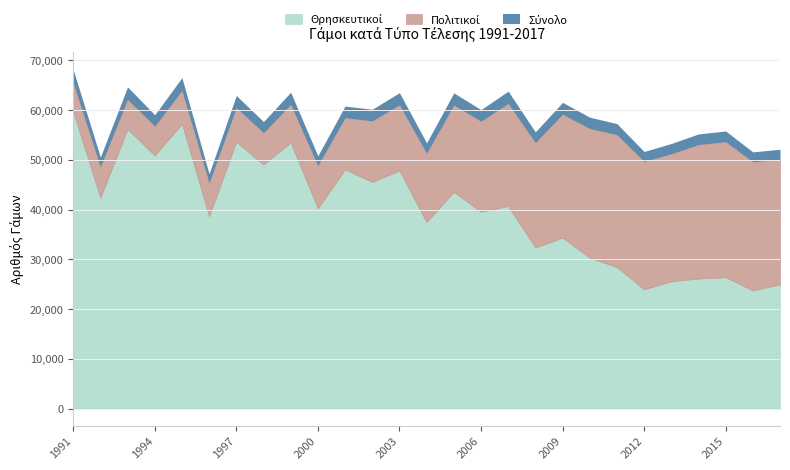

True or false: Πολιτικοί has a value of 43213 at 2011.

False